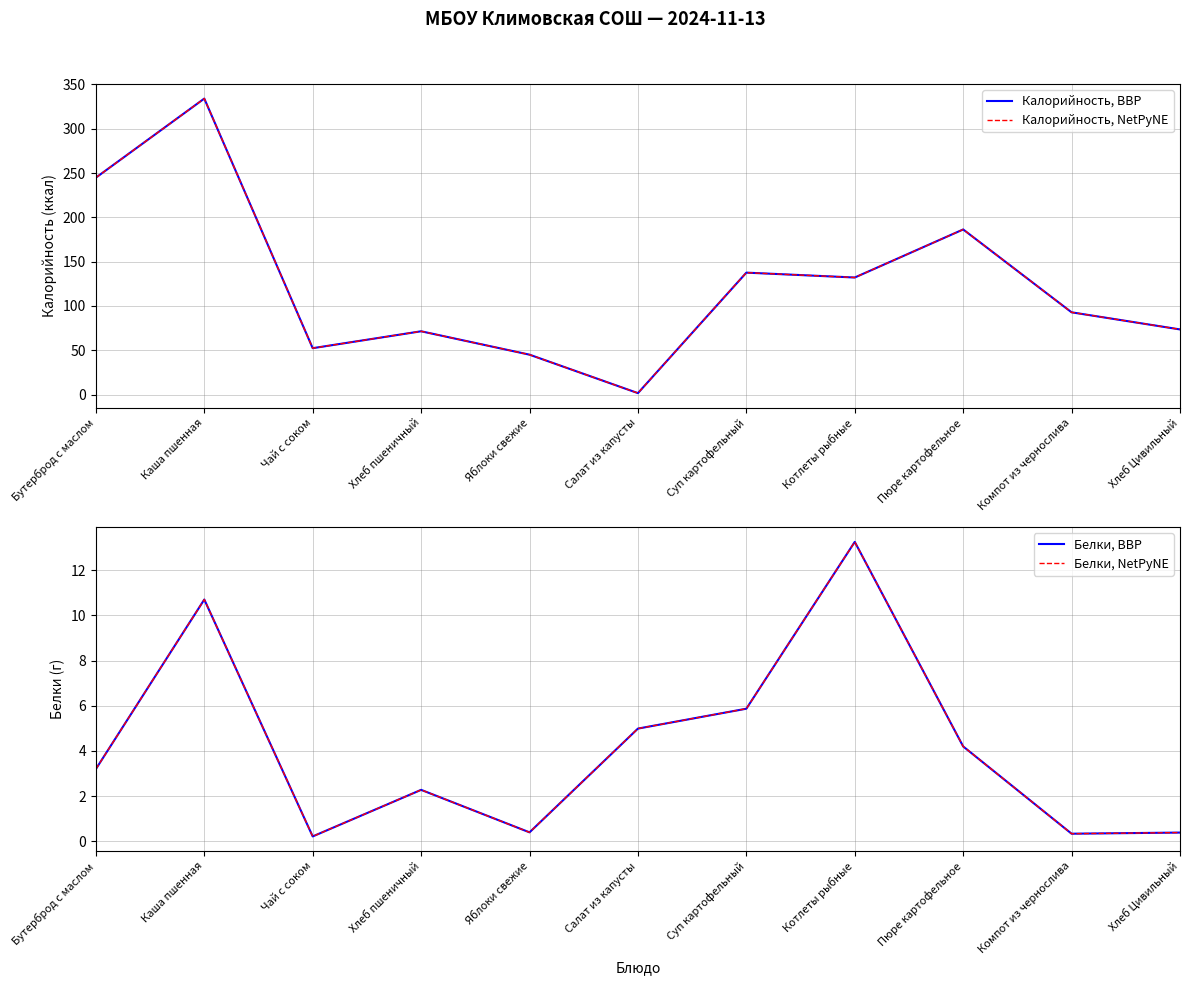

What is the difference between the maximum and minimum values in the Калорийность, BBP series?

332.4